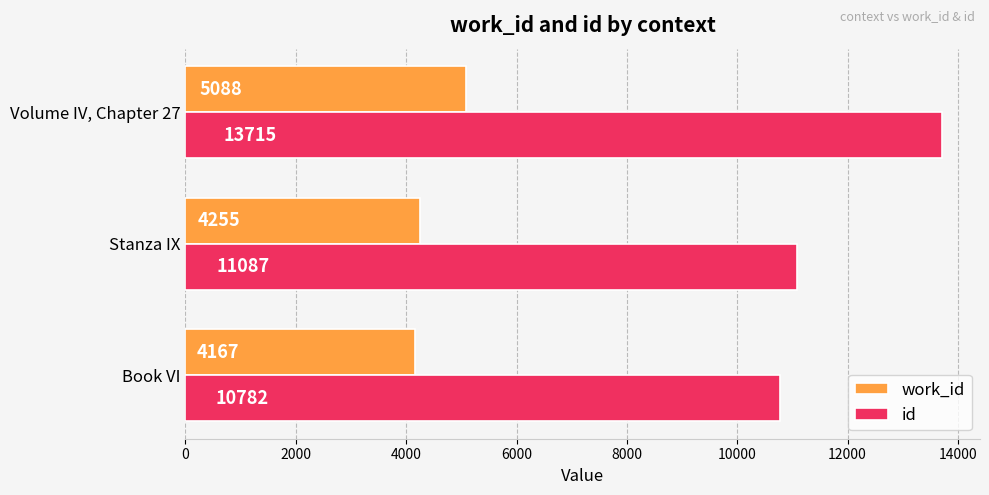

Is it true that id equals 5616 at Stanza IX?

False